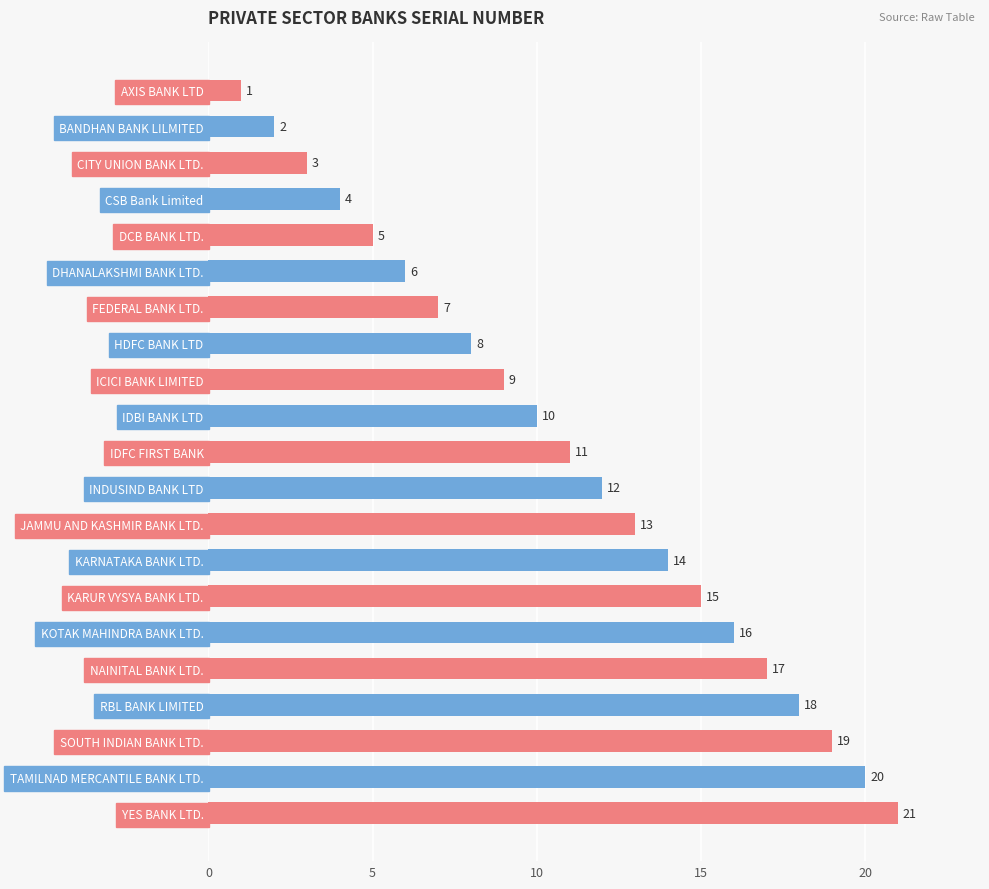

What is the label of the 7th bar from the bottom?

KARUR VYSYA BANK LTD.